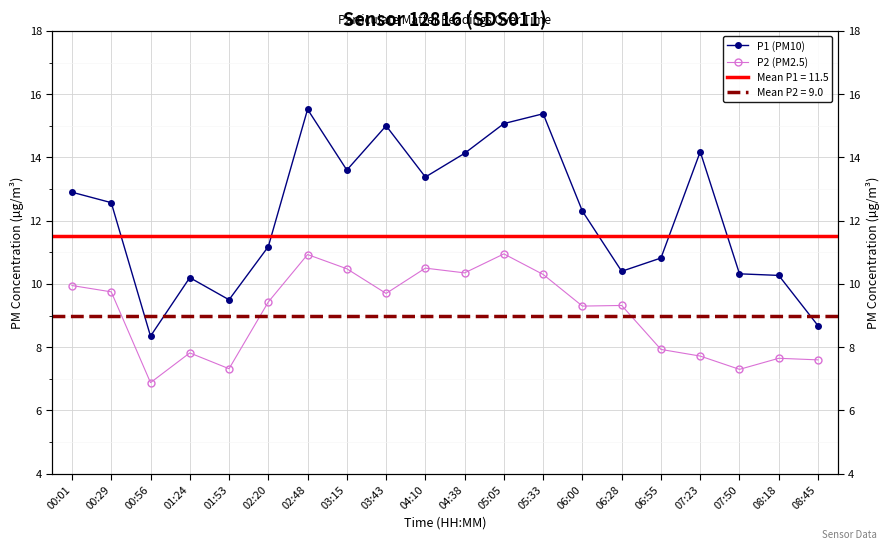

In P1 (PM10), how many points are lower than both neighbors (excluding endpoints)?

5